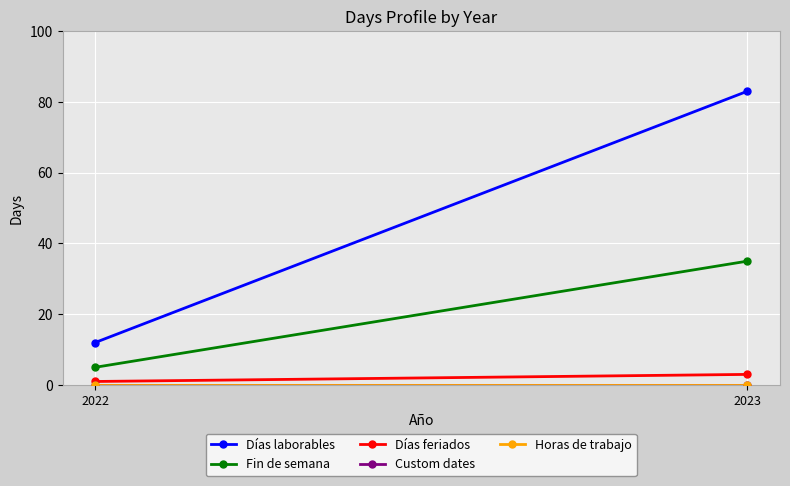

At which category is the sum across all series the highest?

2023